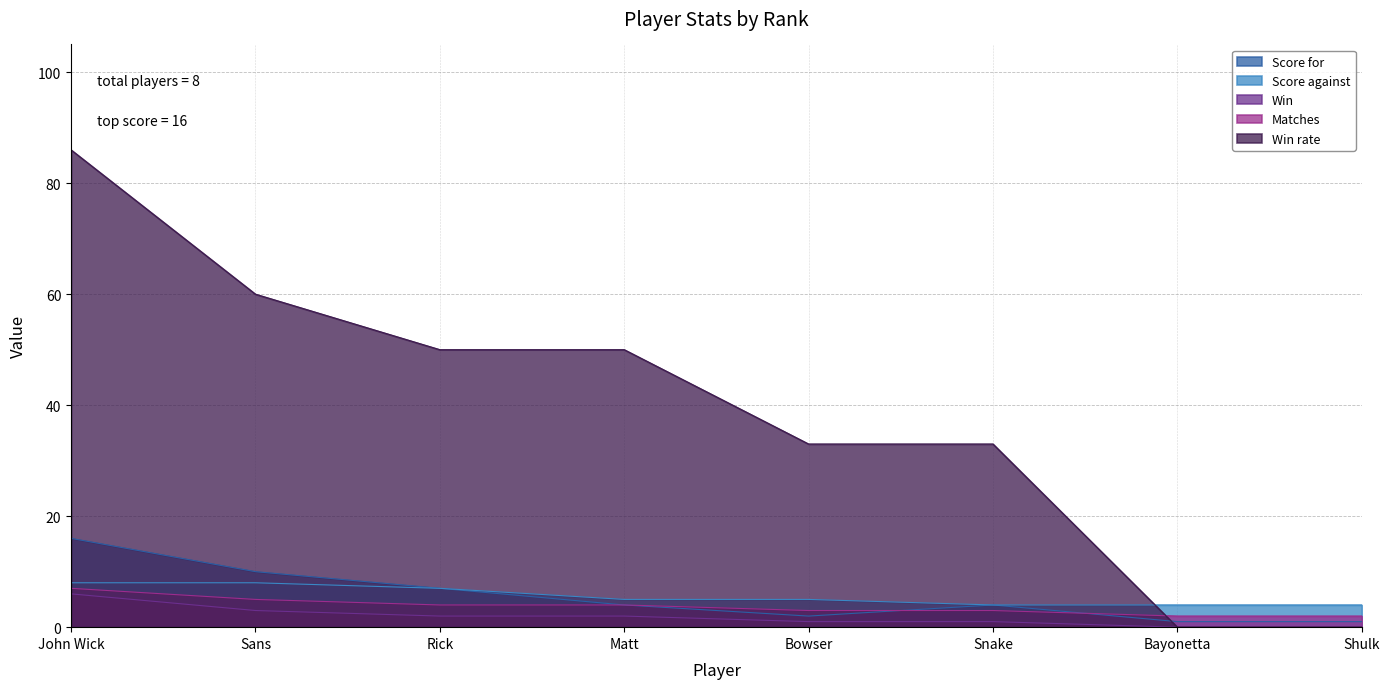

True or false: Win rate and Score for cross at least once.

True